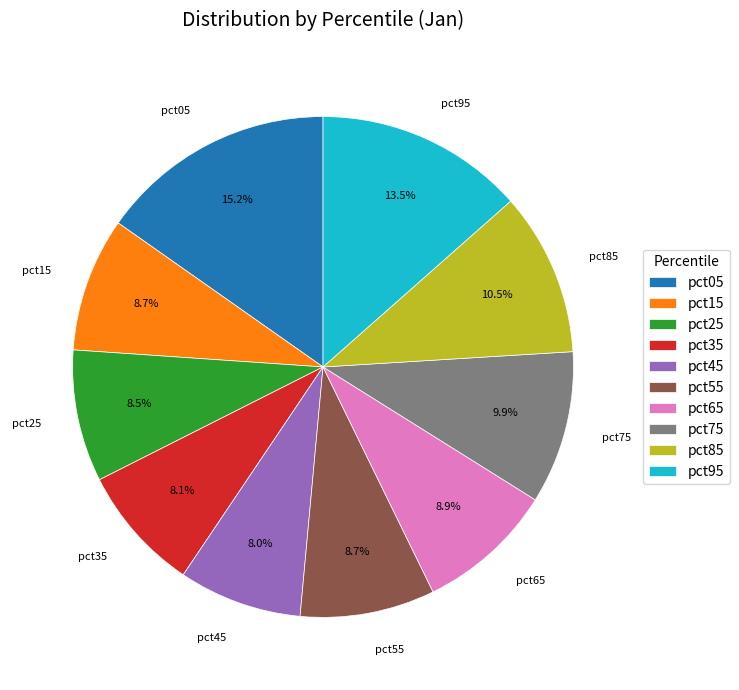

Which category has the biggest portion of the pie?

pct05